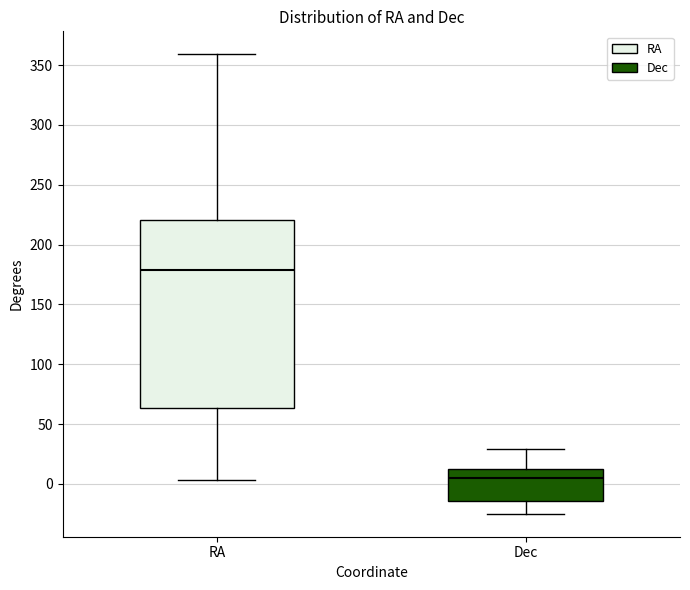

Reading left to right, read every box against the y-axis: the position of its median line, the range the box covers, and the ends of its whiskers. The values are not printed on the chart, so give them approximately, as read against the axis.

RA: median 180, box 65 to 220, whiskers 5 to 360
Dec: median 5, box -15 to 15, whiskers -25 to 30